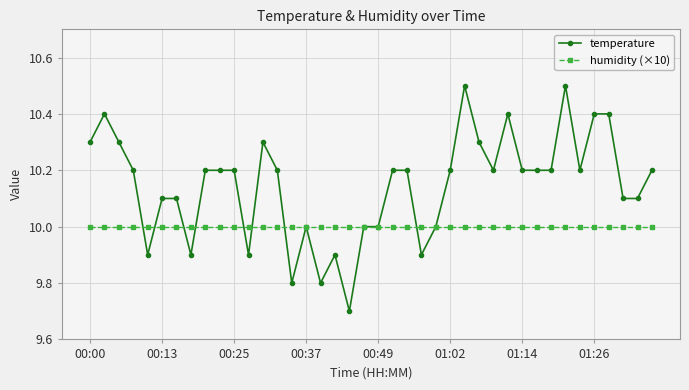

Which series has the widest spread of values?

temperature